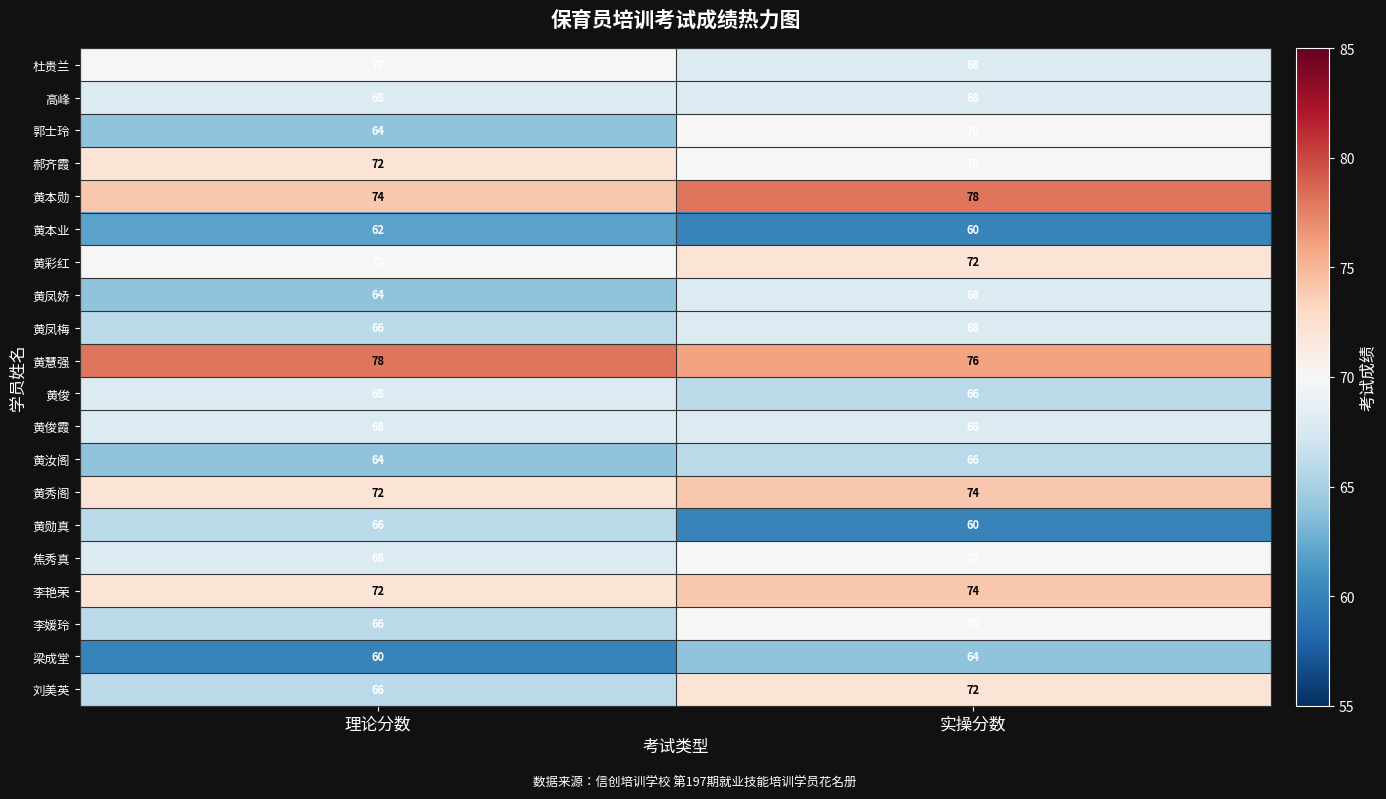

List the labels in order of 黄俊 value, smallest first.

实操分数, 理论分数